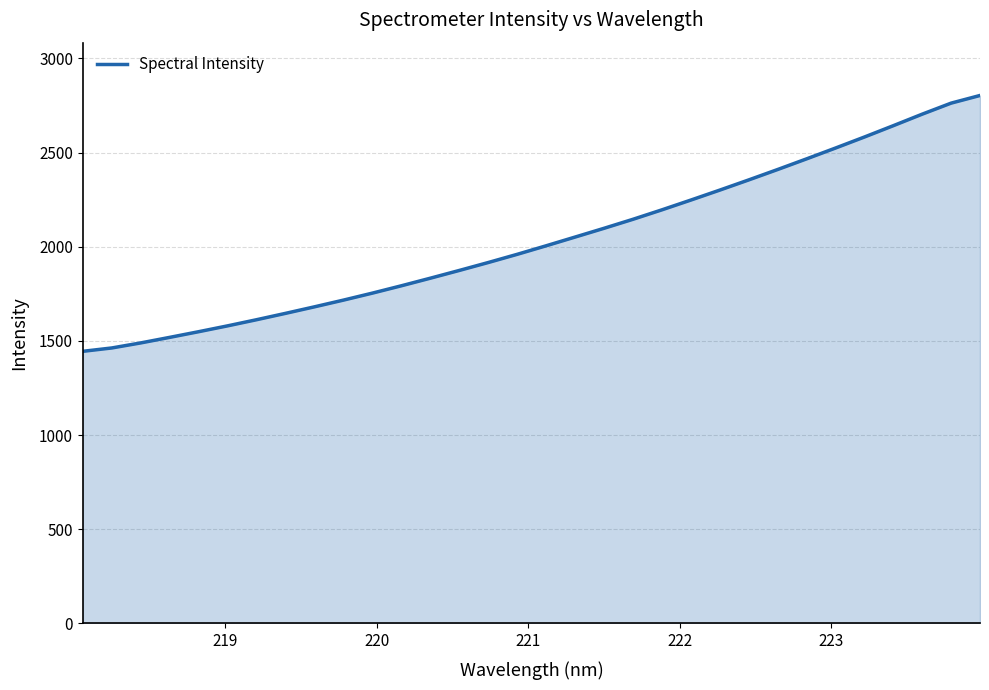

What is the maximum value shown in the chart?

2803.3